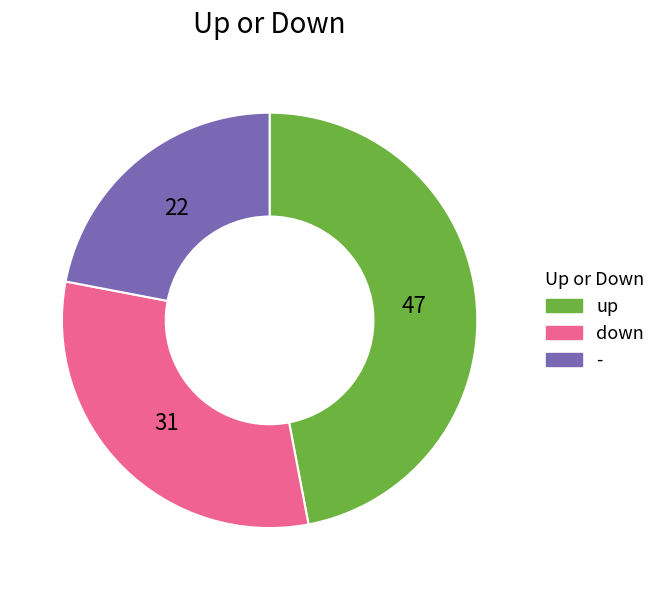

How many slices are in this pie chart?

3